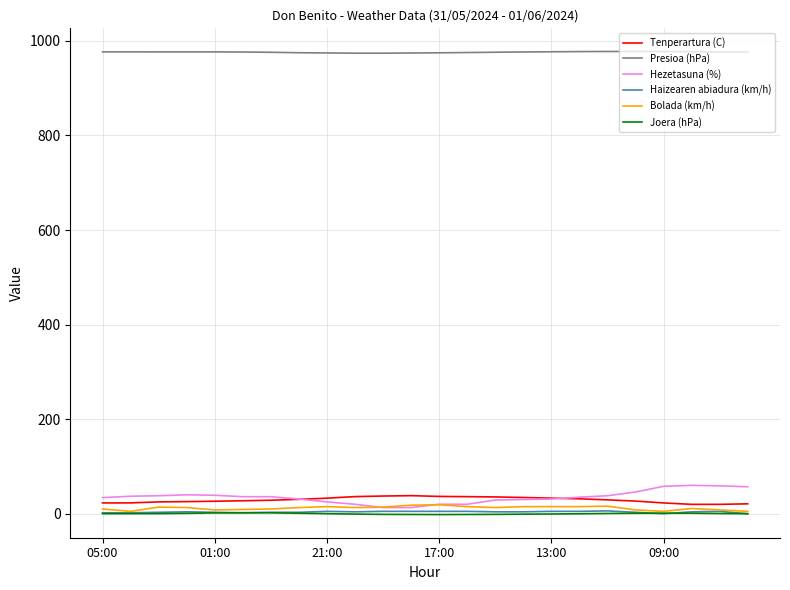

What is the maximum value for Joera (hPa)?

2.0